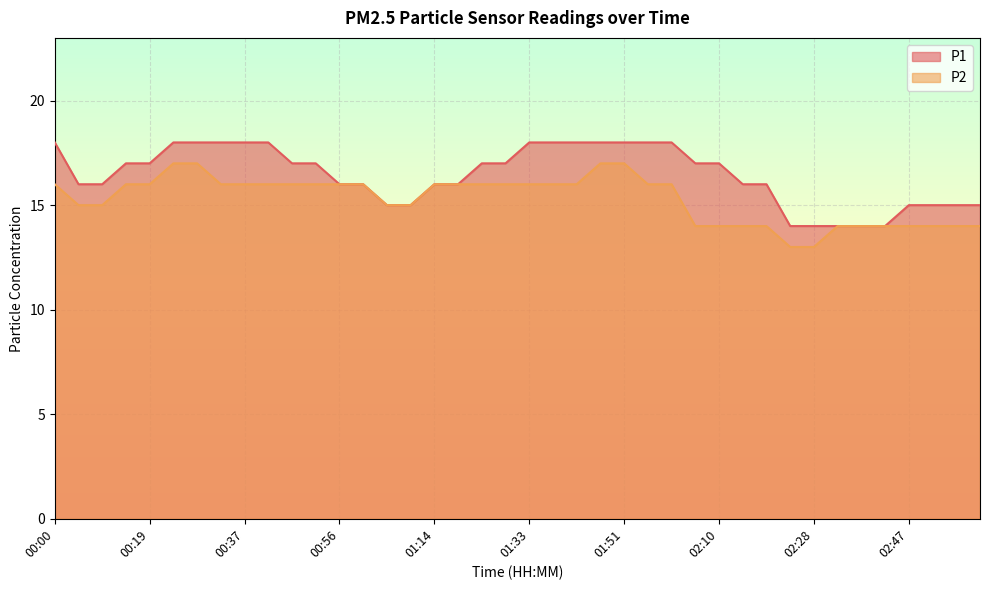

How many P1 values are between 15 and 18?

35